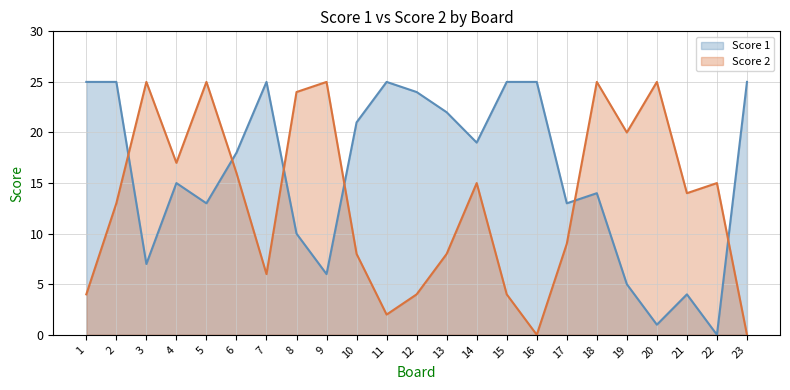

What is the sum of the Score 2 values at 19 and 9?

45